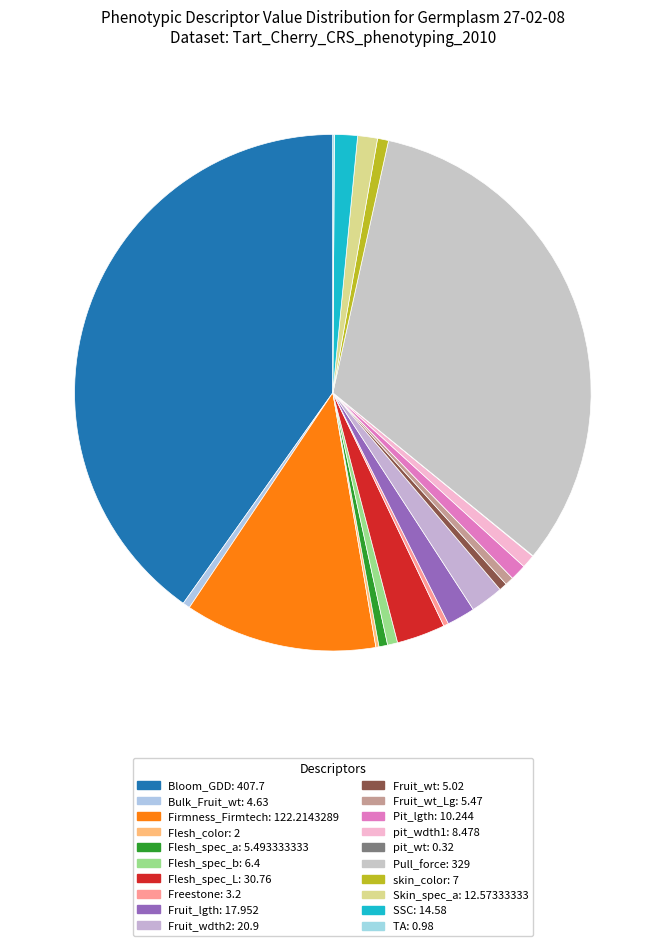

Count the number of slices in the pie.

20